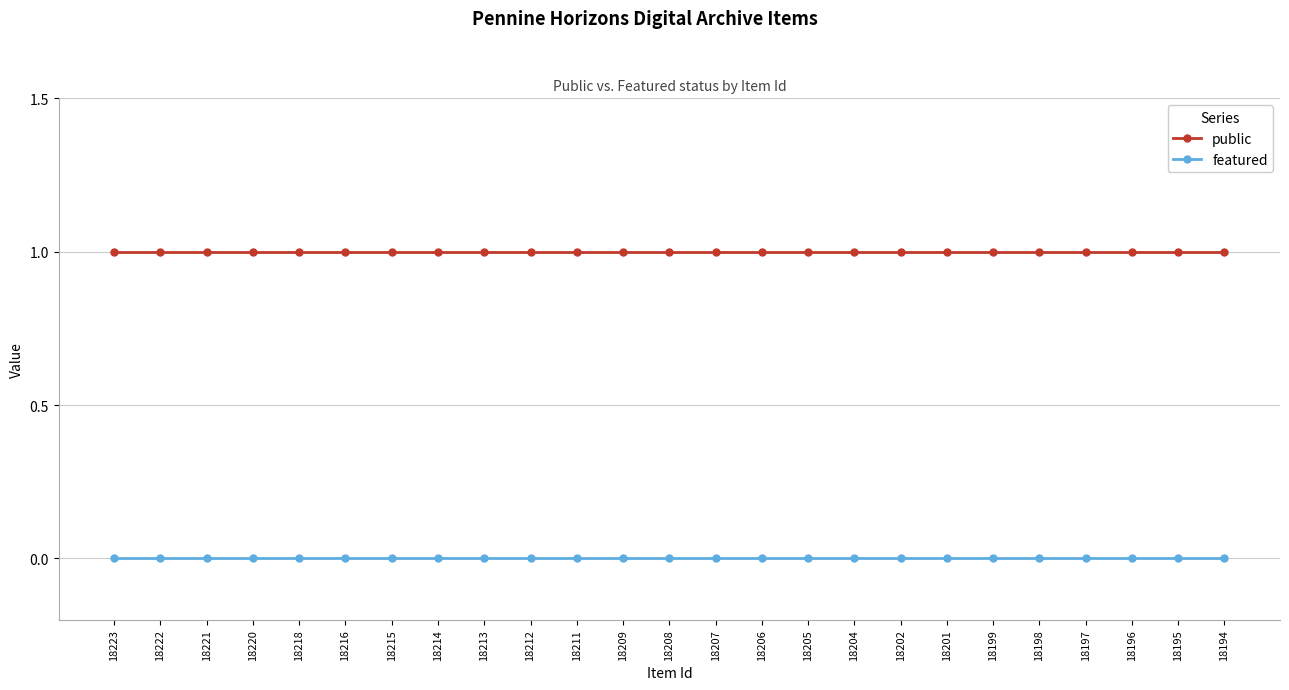

Rank the series by their average value, from lowest to highest.

featured, public